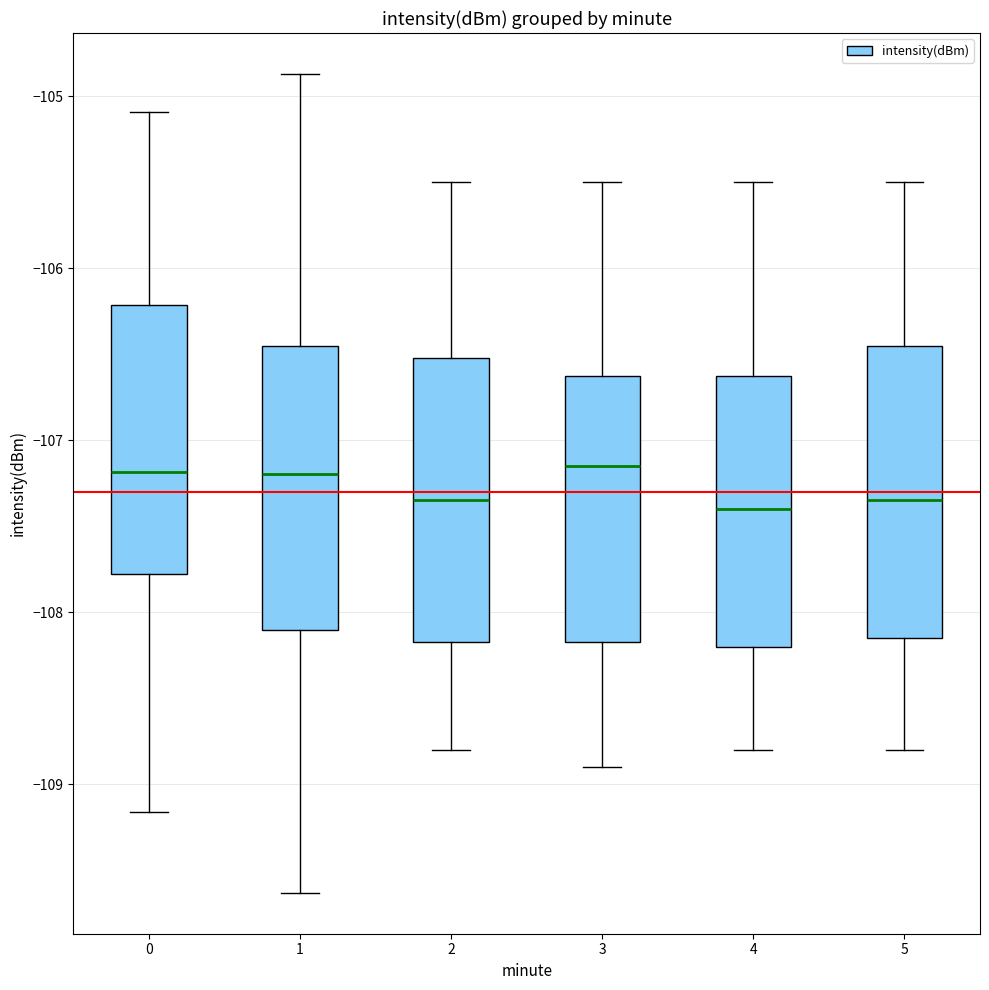

Where does the median line of the box at x = 2 sit on the y-axis? The values are not printed on the chart, so give them approximately, as read against the axis.

-107.3